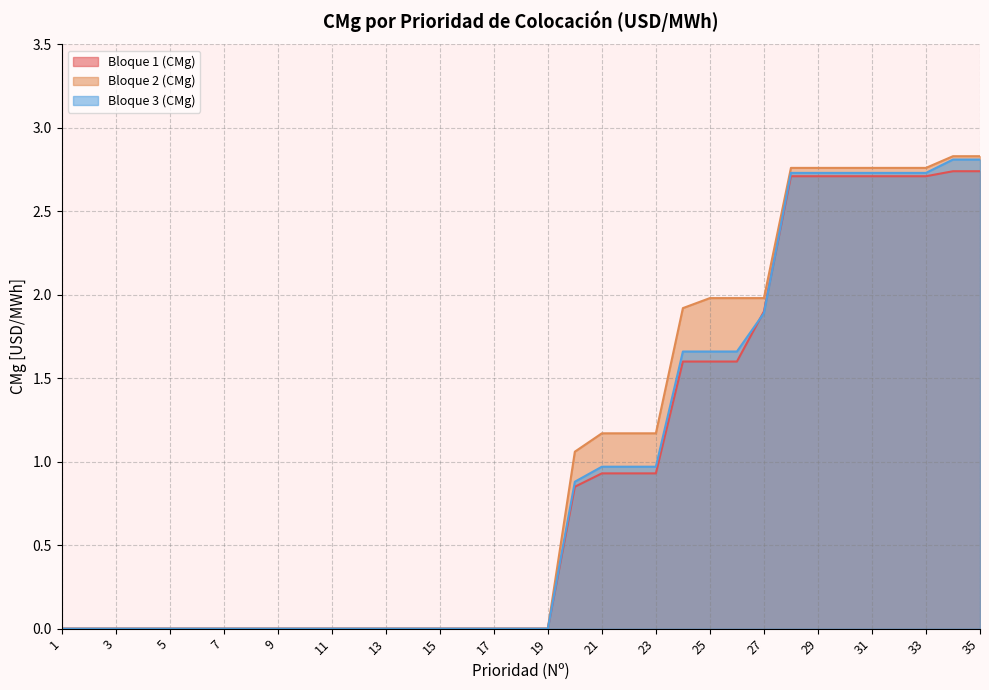

Between 28 and 34, which series saw the biggest shift?

Bloque 3 (CMg)